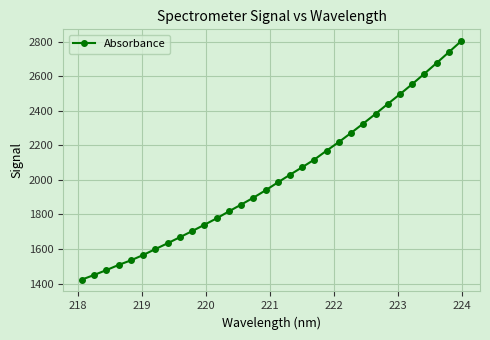

What is the difference between the maximum and minimum values?

1379.2